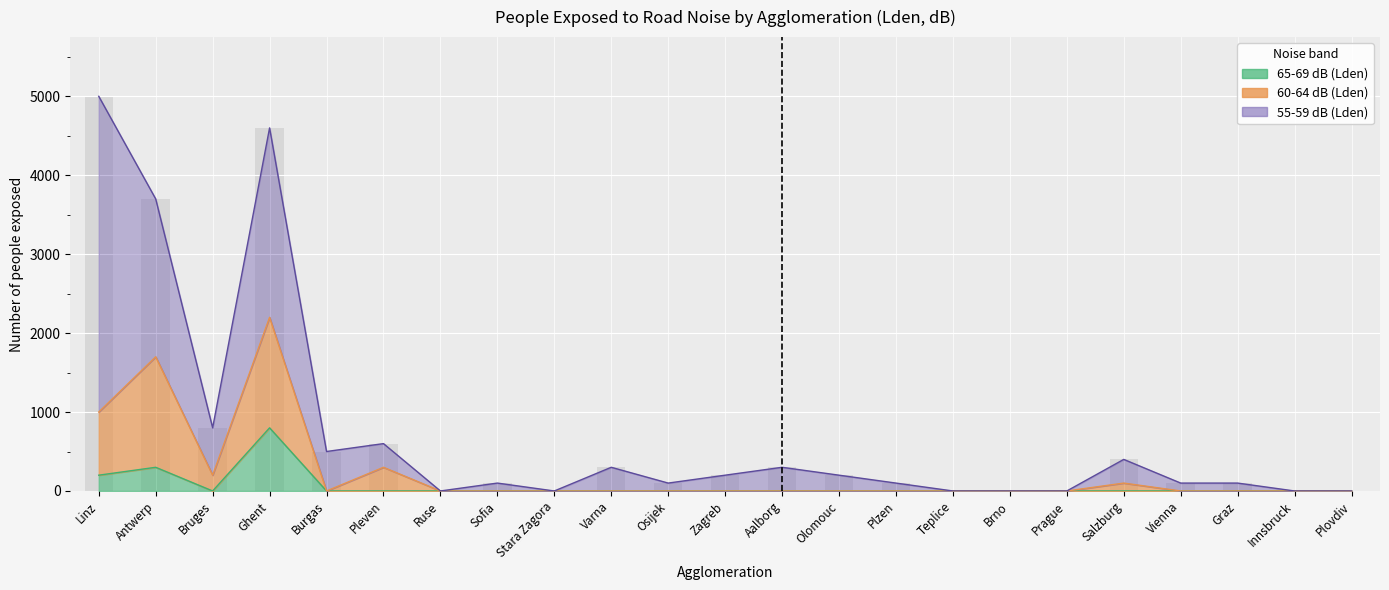

What is the sum of all 65-69 dB (Lden) values?

1300